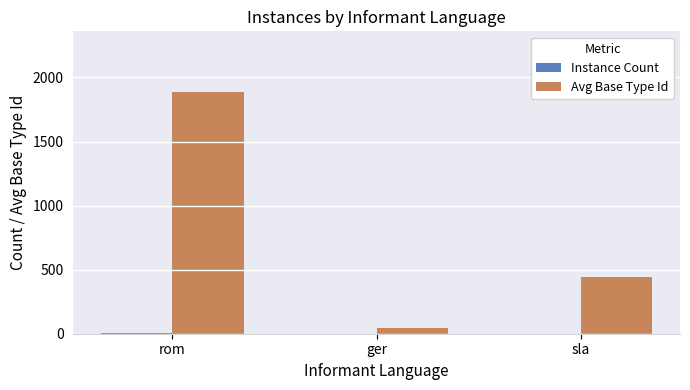

Which series has the largest total across all categories?

Avg Base Type Id